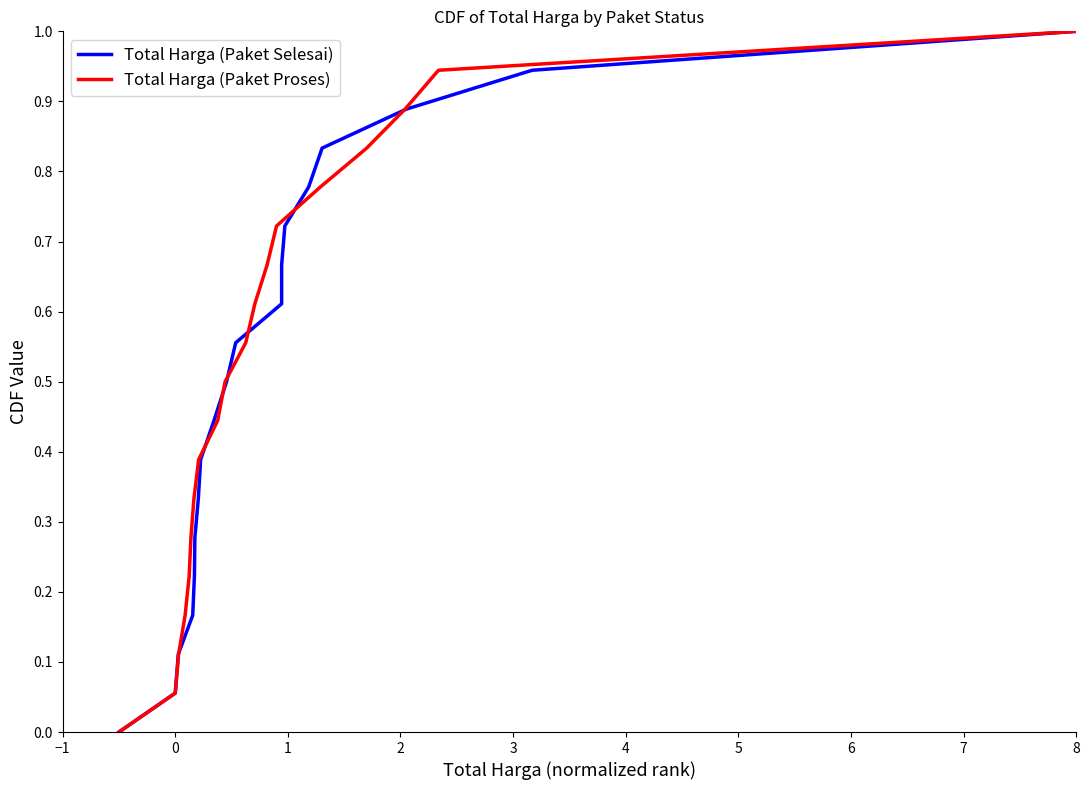

True or false: Total Harga (Paket Proses) has a value of 0.0 at 0.

False